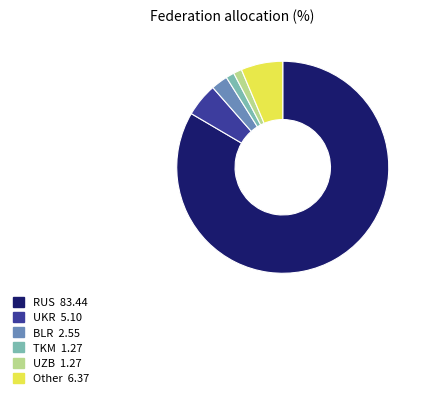

Which has a higher value, UZB 1.27 or BLR 2.55?

BLR 2.55